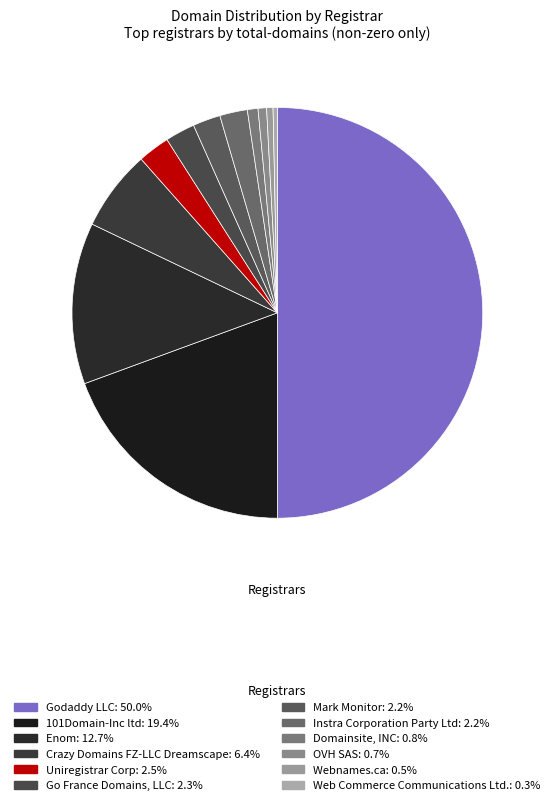

Count the number of slices in the pie.

12